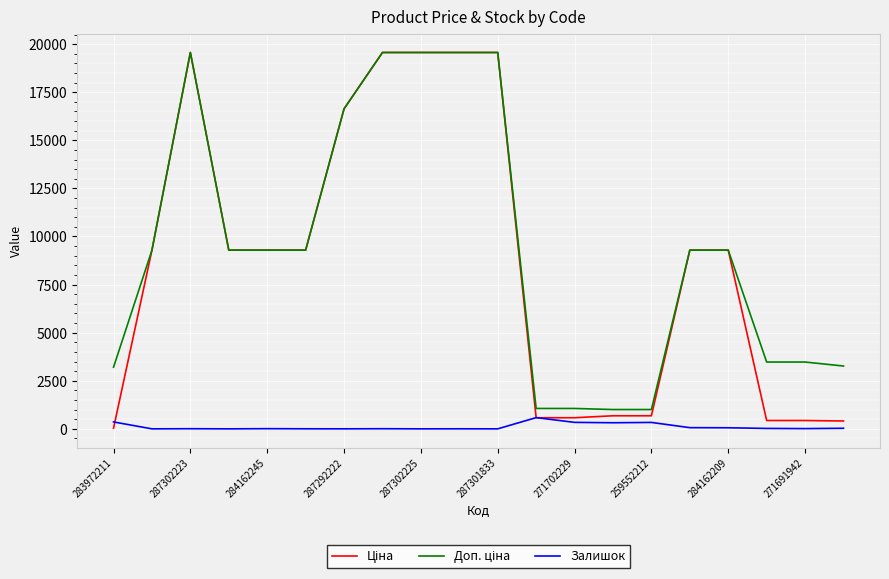

What is the maximum value for Залишок?

584.0